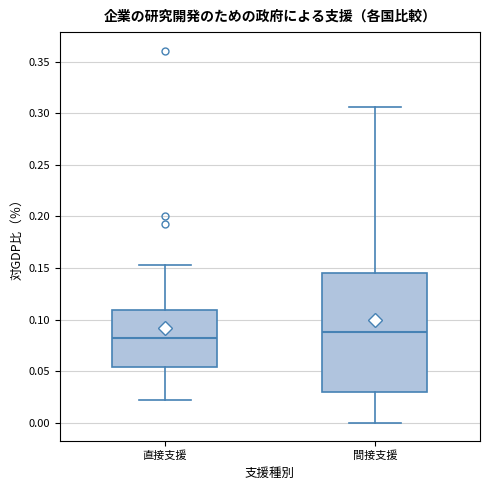

Reading left to right, read every box against the y-axis: the position of its median line, the range the box covers, and the ends of its whiskers. The values are not printed on the chart, so give them approximately, as read against the axis.

直接支援: median 0.080, box 0.055 to 0.110, whiskers 0.020 to 0.155
間接支援: median 0.090, box 0.030 to 0.145, whiskers 0.000 to 0.305